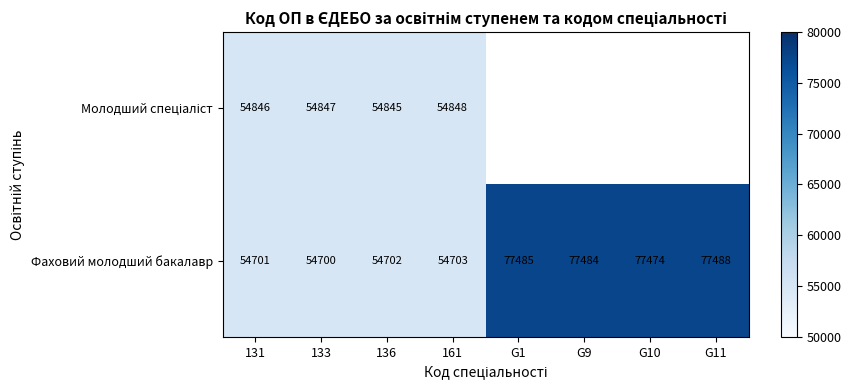

At which label is Фаховий молодший бакалавр closest to 66094?

G10